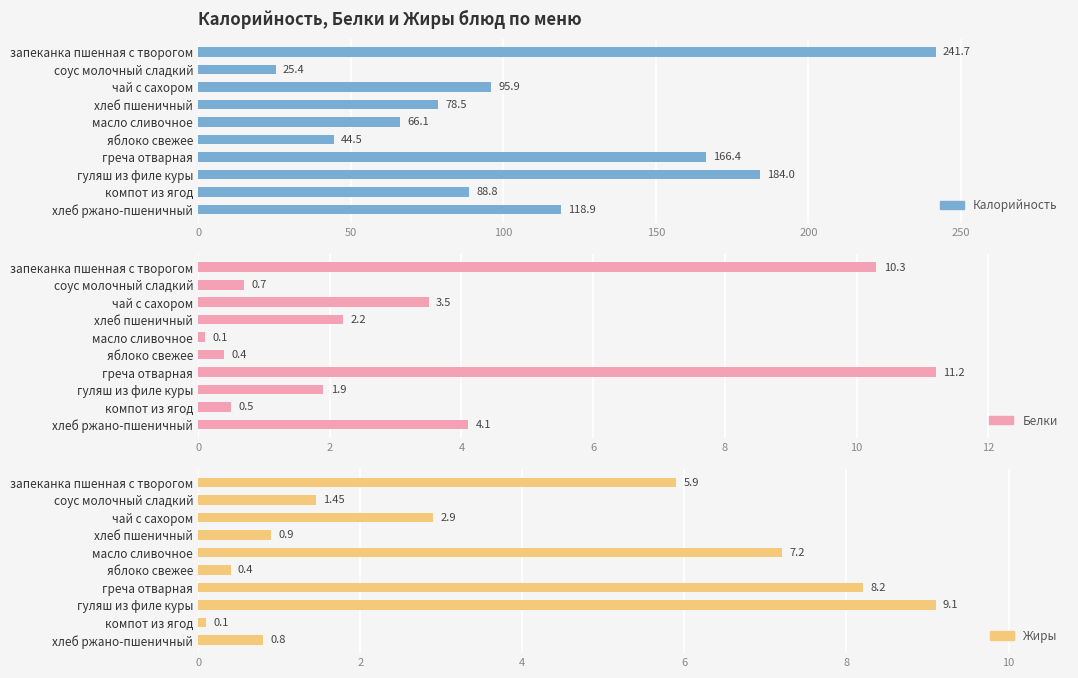

Which series changed the most between запеканка пшенная с творогом and греча отварная?

Калорийность